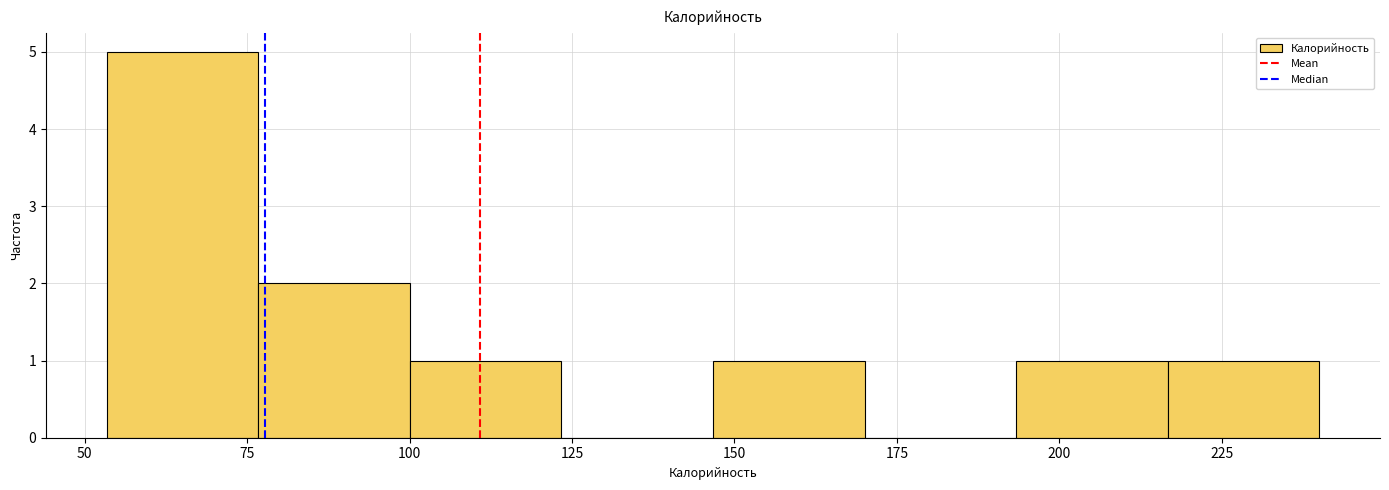

How tall is the bar that spans 145 to 170 on the x-axis? Neither the bar edges nor the heights are printed on the chart, so give them approximately, as read against the axes.

1